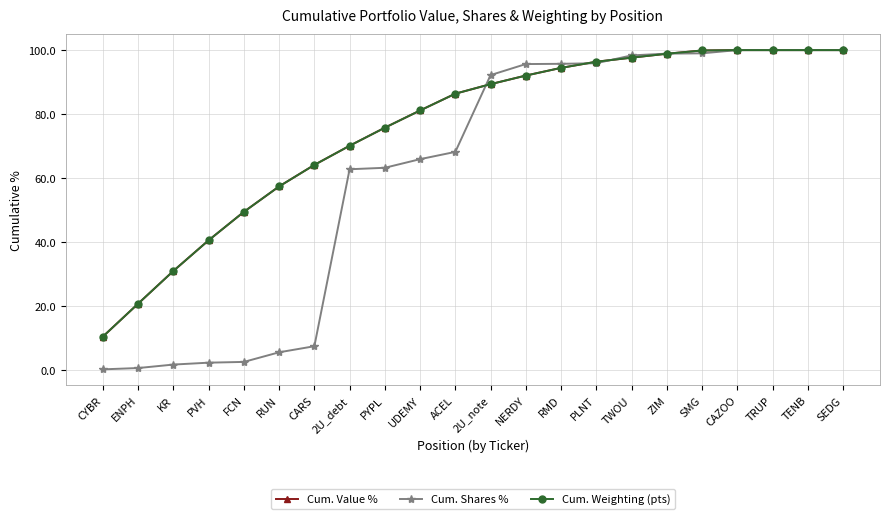

What is the total value across all series at RMD?

284.6